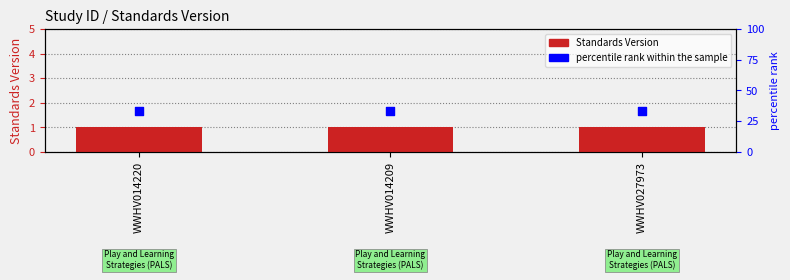

At how many categories does at least one series exceed 28?

3